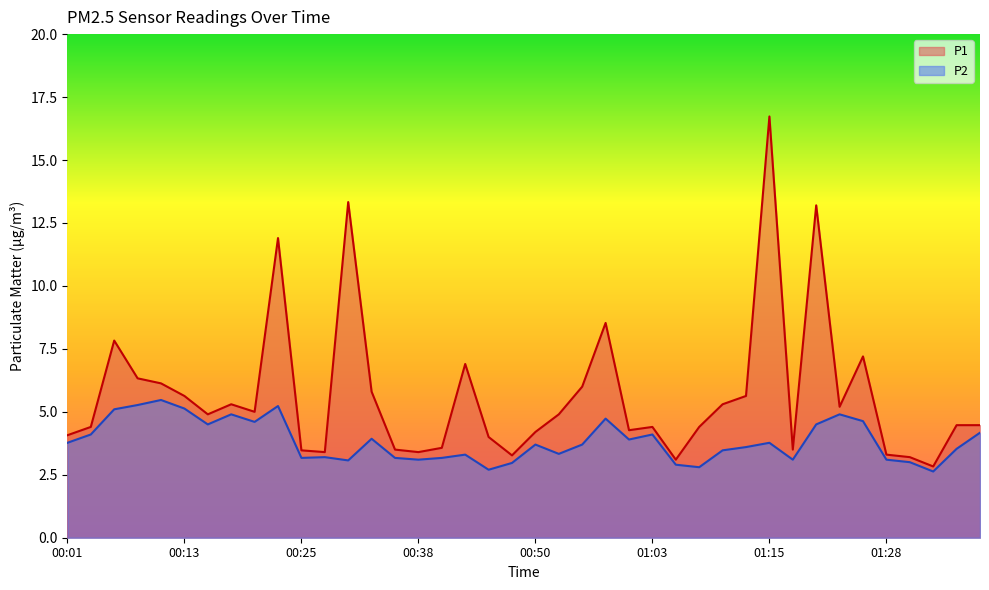

True or false: P2 has more than 0 points higher than both neighbors.

True